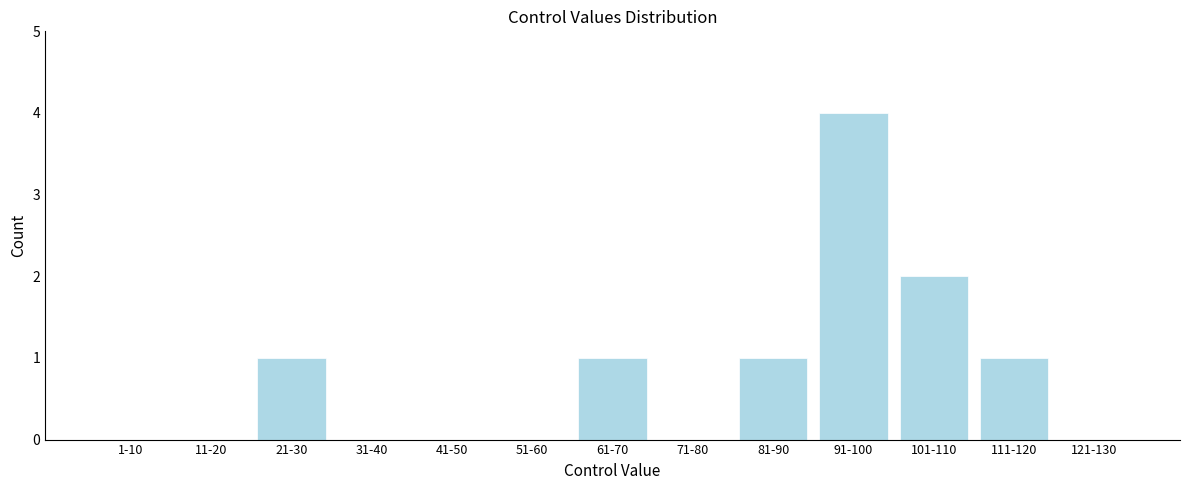

Reading left to right, extract all data points from this chart.

1-10=0	11-20=0	21-30=1	31-40=0	41-50=0	51-60=0	61-70=1	71-80=0	81-90=1	91-100=4	101-110=2	111-120=1	121-130=0